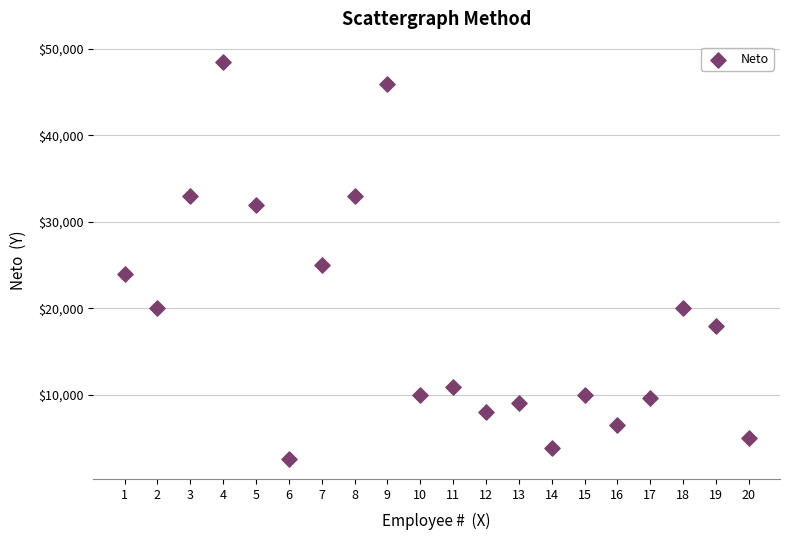

What is the range of X values (max minus min)?

19.0